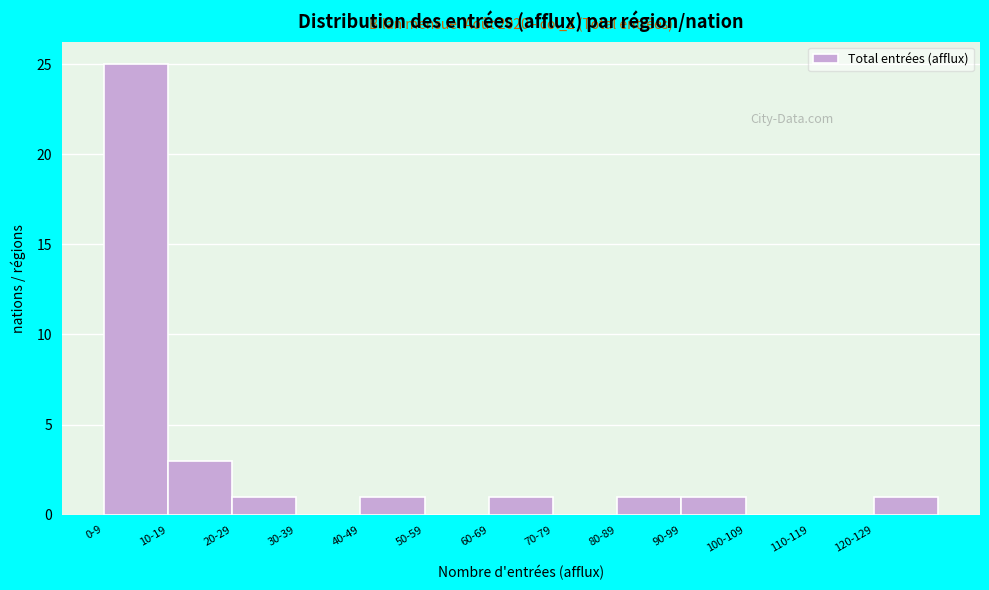

Reading right to left, list all the values displayed in this chart.

120-129=1	110-119=0	100-109=0	90-99=1	80-89=1	70-79=0	60-69=1	50-59=0	40-49=1	30-39=0	20-29=1	10-19=3	0-9=25